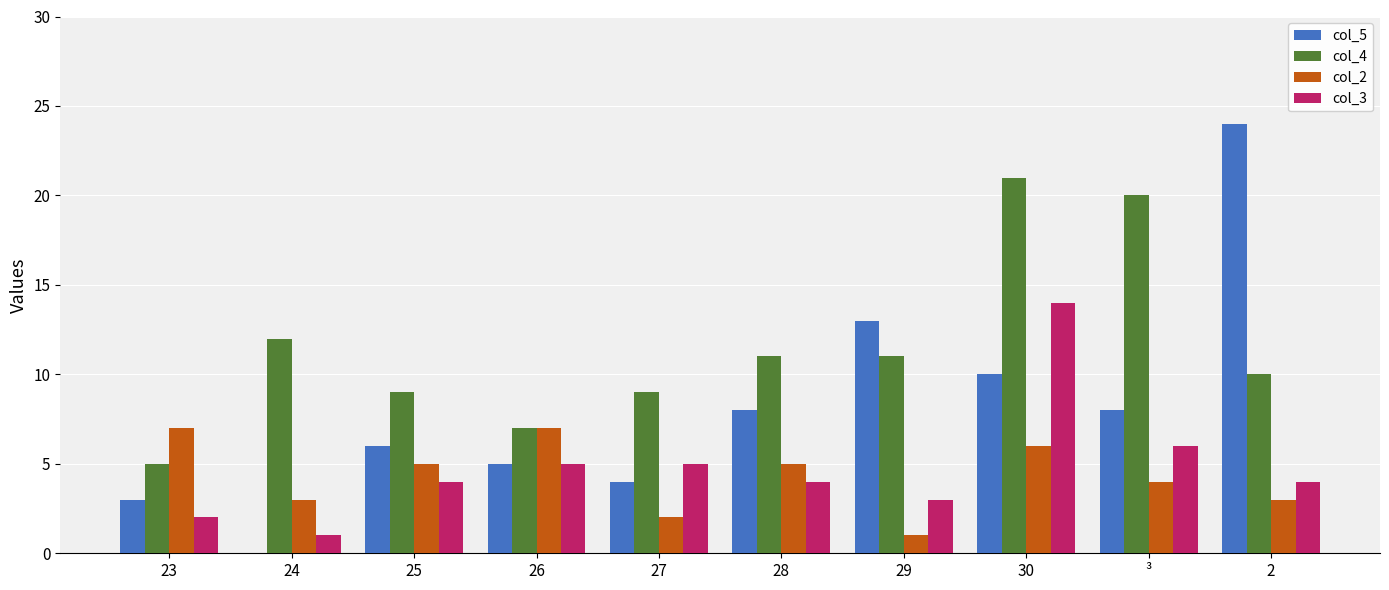

What is the greatest value displayed?

24